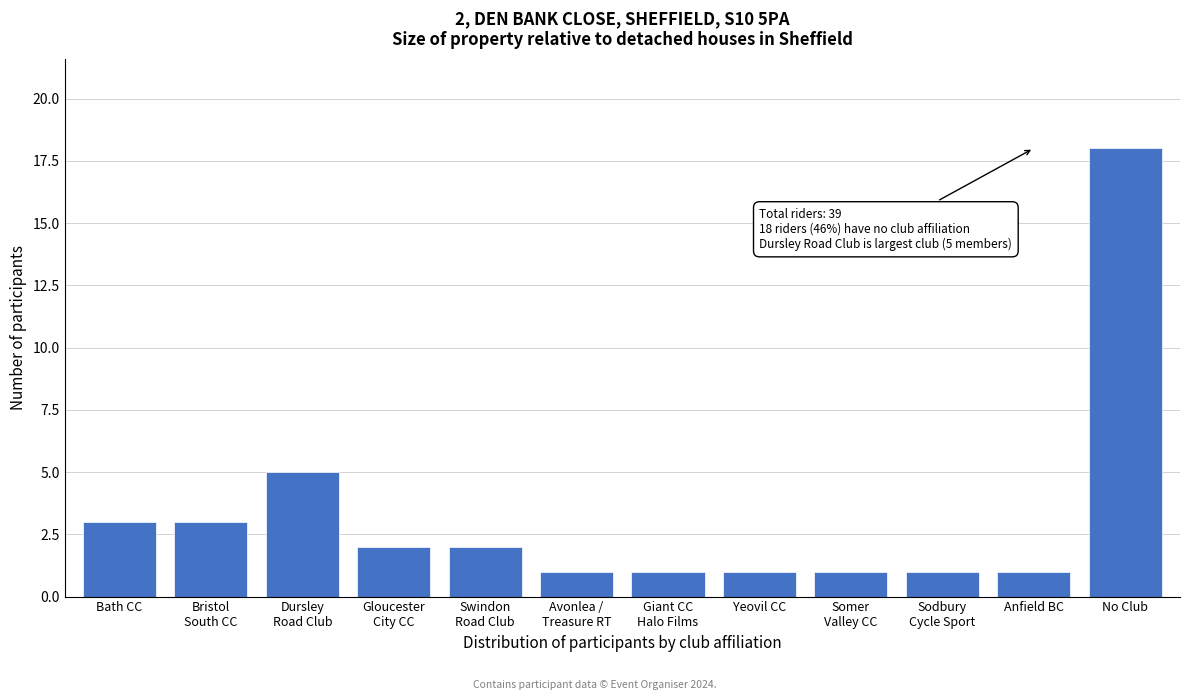

Reading right to left, what are all the values shown in this chart?

18	1	1	1	1	1	1	2	2	5	3	3